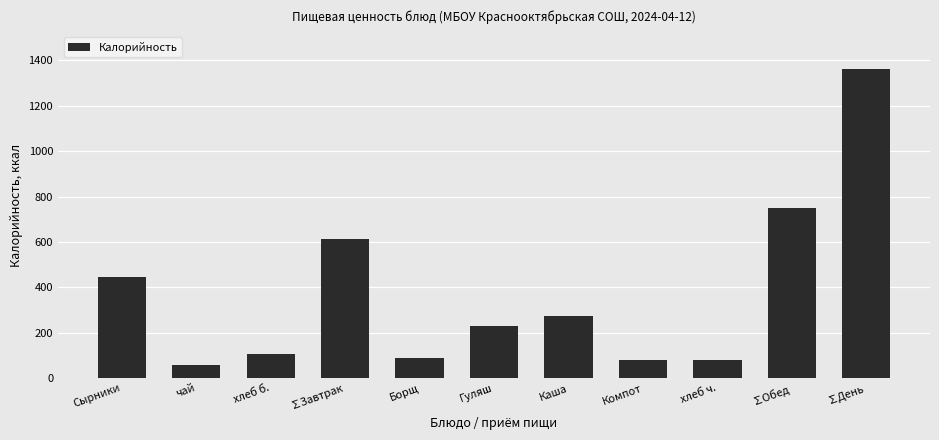

What is the average value?

371